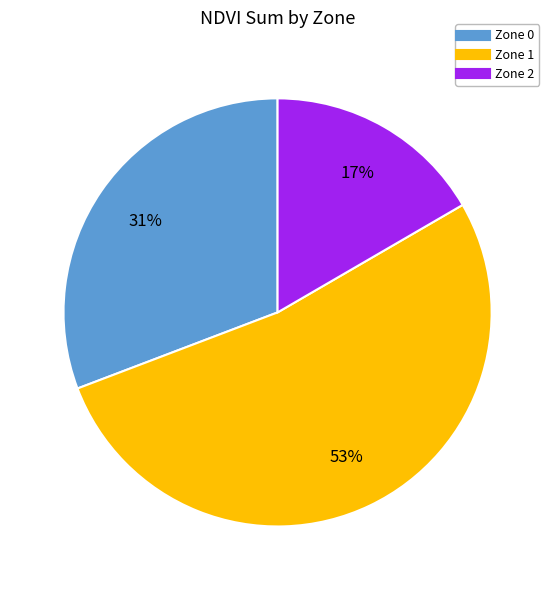

What is the largest slice in the pie chart?

Zone 1